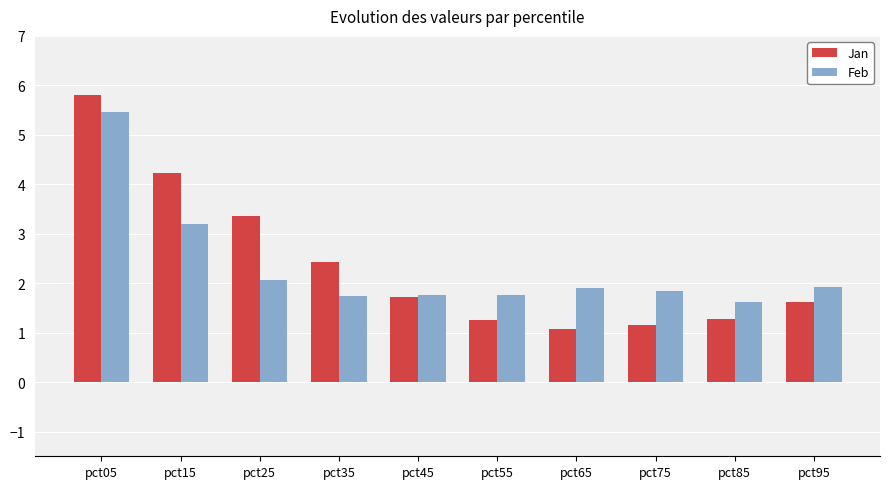

What value does the Jan series have at pct05?

5.8